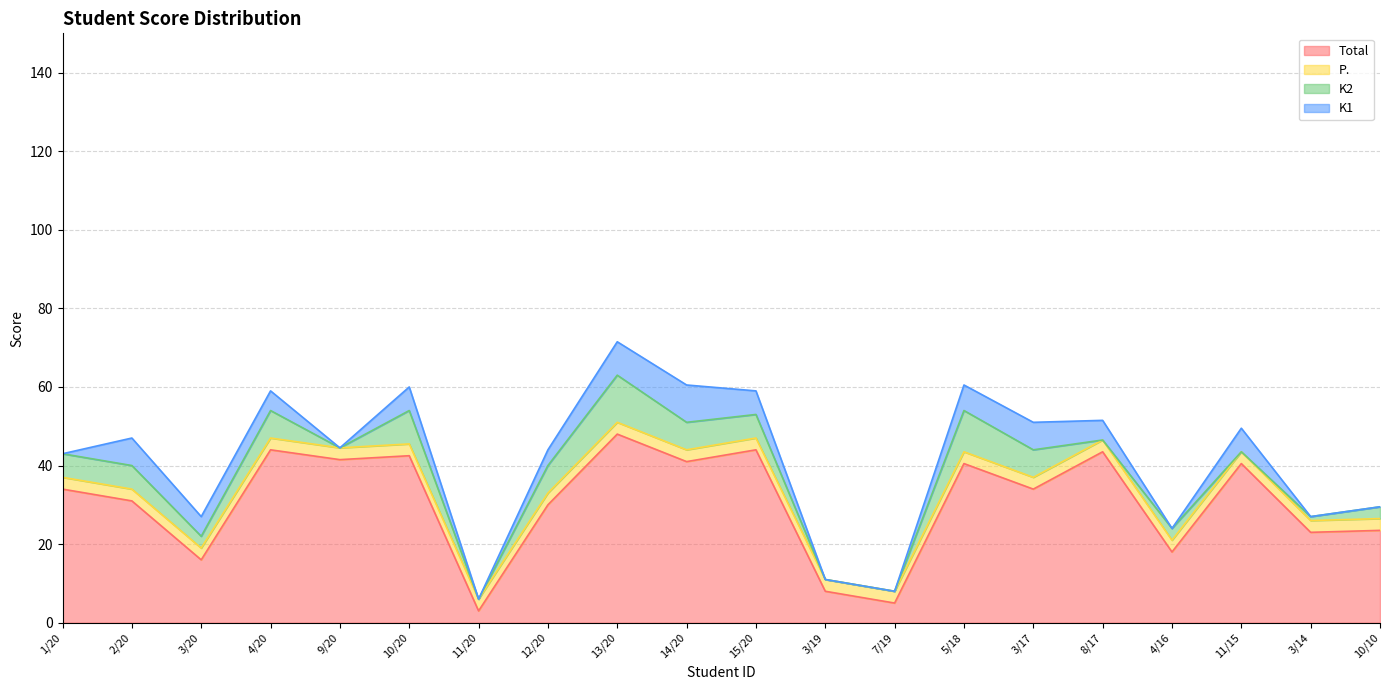

Reading right to left, what are all the values shown in this chart?

Total: 10/10=23.5	3/14=23.0	11/15=40.5	4/16=18.0	8/17=43.5	3/17=34.0	5/18=40.5	7/19=5.0	3/19=8.0	15/20=44.0	14/20=41.0	13/20=48.0	12/20=30.0	11/20=3.0	10/20=42.5	9/20=41.5	4/20=44.0	3/20=16.0	2/20=31.0	1/20=34.0
P.: 10/10=3.0	3/14=3.0	11/15=3.0	4/16=3.0	8/17=3.0	3/17=3.0	5/18=3.0	7/19=3.0	3/19=3.0	15/20=3.0	14/20=3.0	13/20=3.0	12/20=3.0	11/20=3.0	10/20=3.0	9/20=3.0	4/20=3.0	3/20=3.0	2/20=3.0	1/20=3.0
K2: 10/10=3.0	3/14=1.0	11/15=0.0	4/16=3.0	8/17=0.0	3/17=7.0	5/18=10.5	7/19=0.0	3/19=0.0	15/20=6.0	14/20=7.0	13/20=12.0	12/20=7.0	11/20=0.0	10/20=8.5	9/20=0.0	4/20=7.0	3/20=3.0	2/20=6.0	1/20=6.0
K1: 10/10=0.0	3/14=0.0	11/15=6.0	4/16=0.0	8/17=5.0	3/17=7.0	5/18=6.5	7/19=0.0	3/19=0.0	15/20=6.0	14/20=9.5	13/20=8.5	12/20=4.0	11/20=0.0	10/20=6.0	9/20=0.0	4/20=5.0	3/20=5.0	2/20=7.0	1/20=0.0